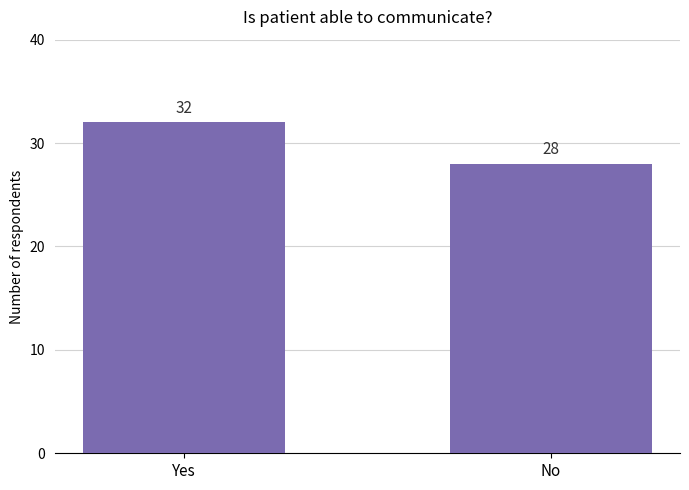

What is the average value?

30